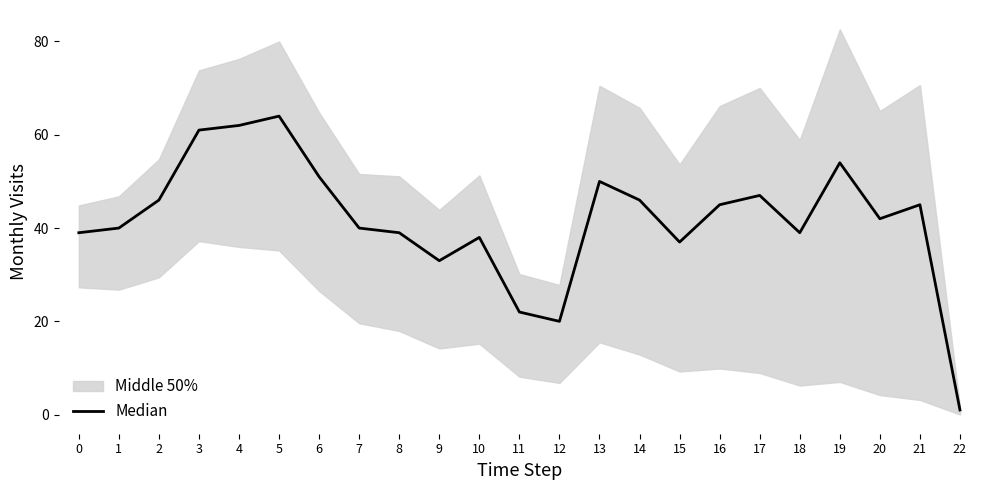

What is the minimum value shown in the chart?

1